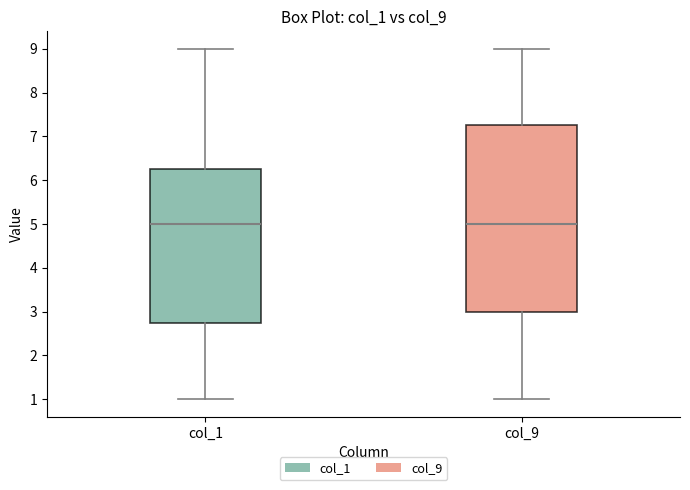

Where does the median line of the box for col_1 sit on the y-axis? The values are not printed on the chart, so give them approximately, as read against the axis.

5.0